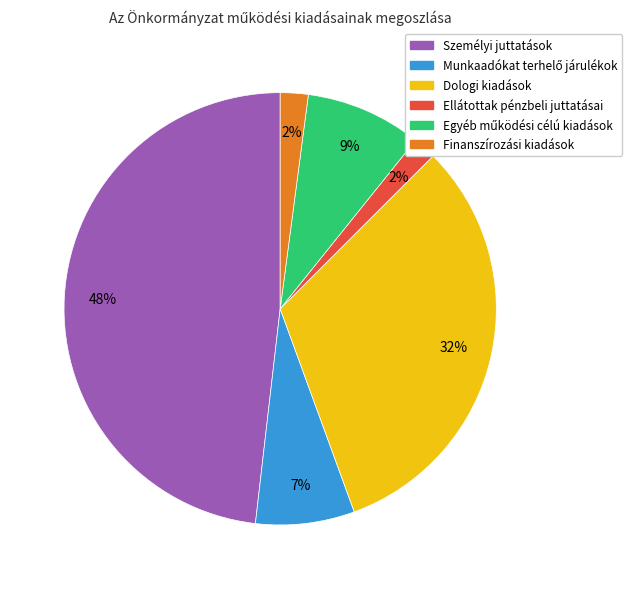

Is there a majority slice in this chart?

No